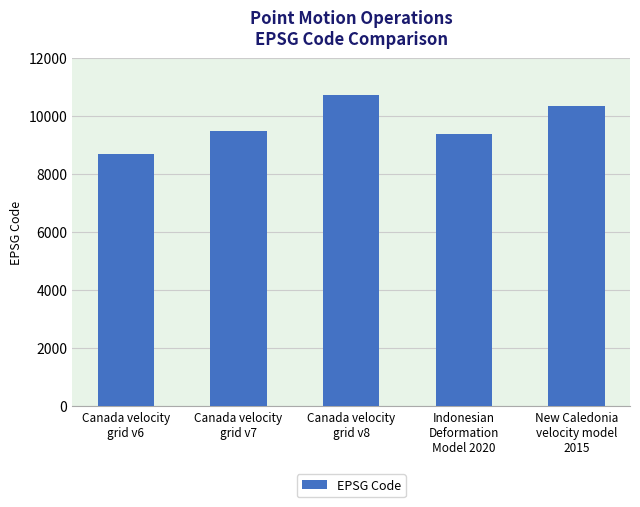

Reading left to right, extract all data points from this chart.

Canada velocity
grid v6=8676	Canada velocity
grid v7=9483	Canada velocity
grid v8=10707	Indonesian
Deformation
Model 2020=9375	New Caledonia
velocity model
2015=10323